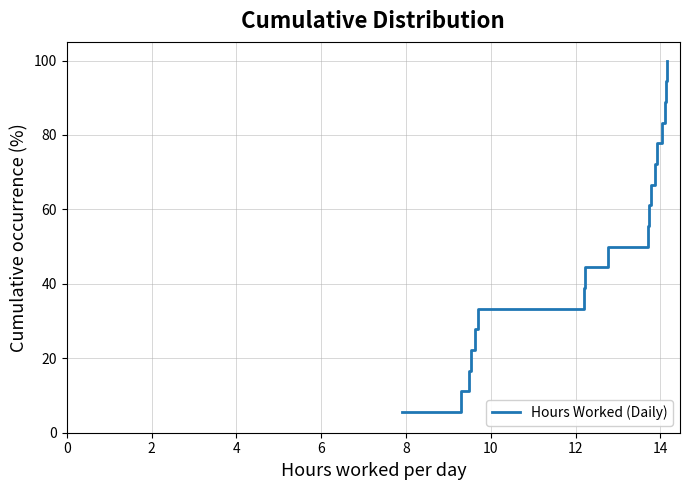

What is the maximum value shown in the chart?

100.0